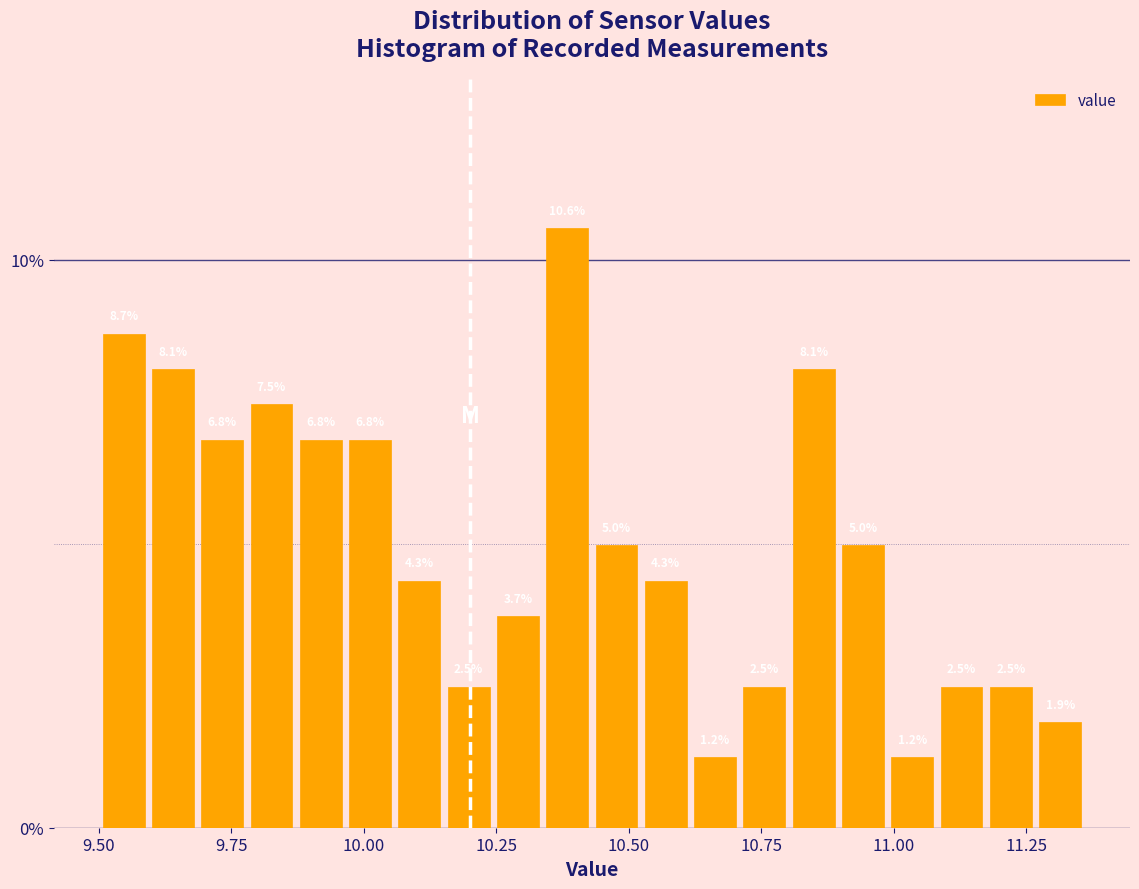

Read against the x-axis, roughly where is the centre of the tallest bar?

10.40